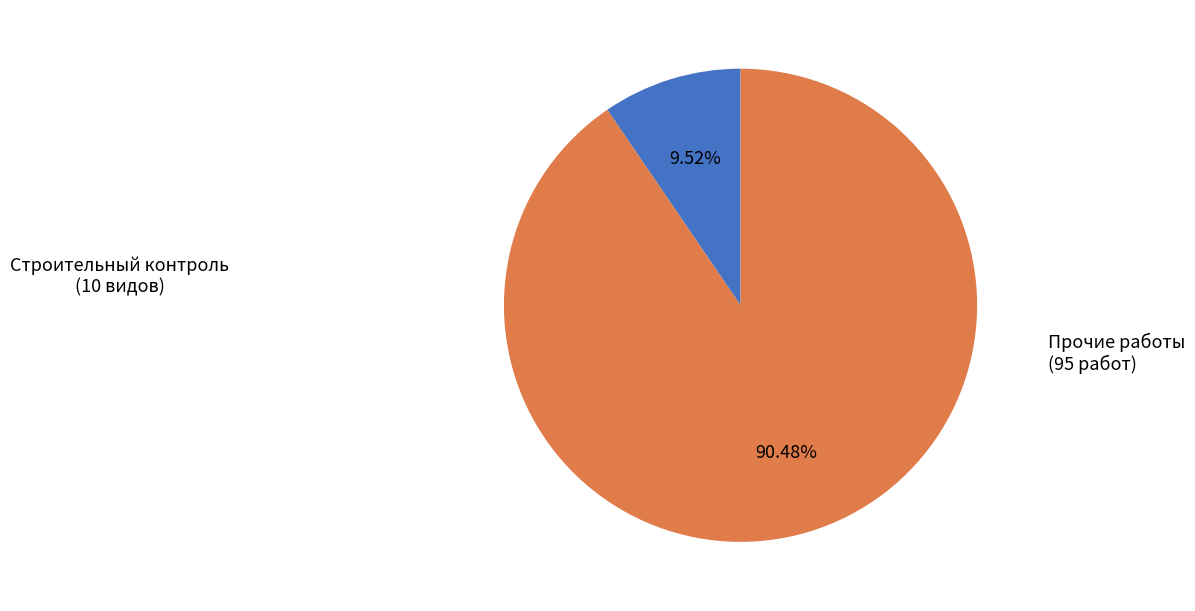

How many slices are in this pie chart?

2